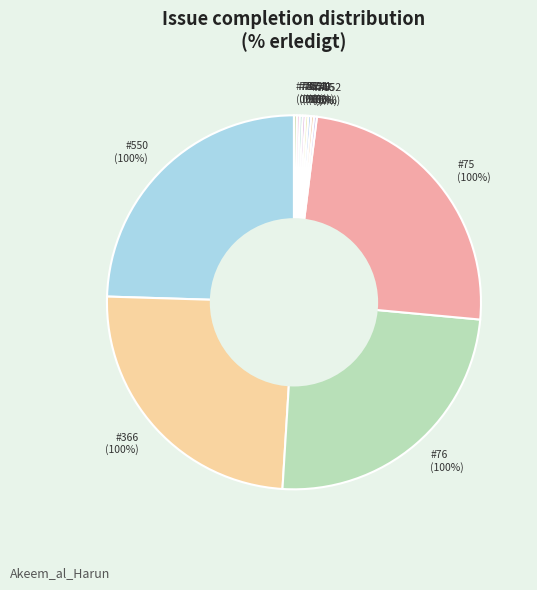

Is it true that 81 is 13% of the pie?

False